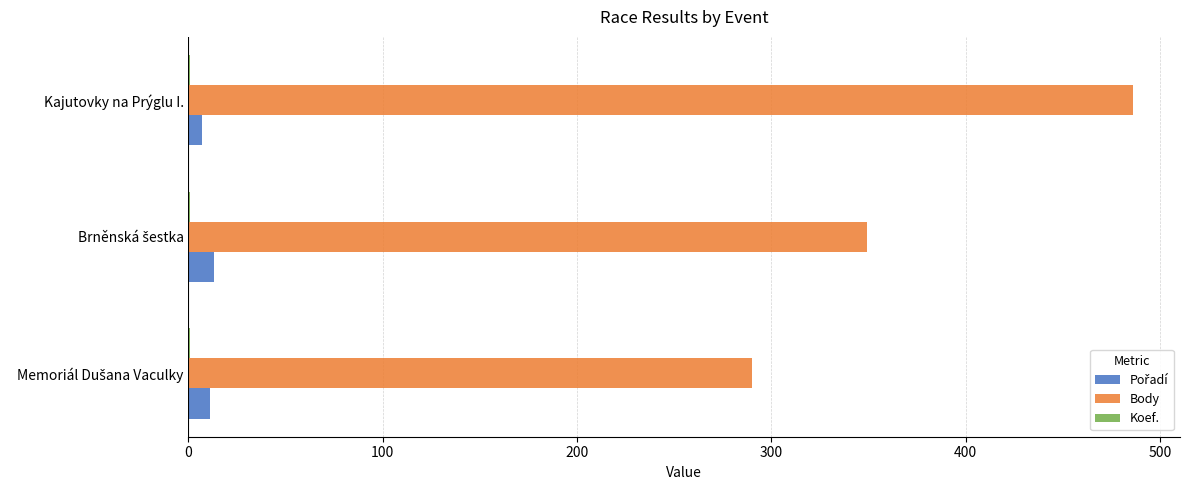

What is the highest value of the Body series?

486